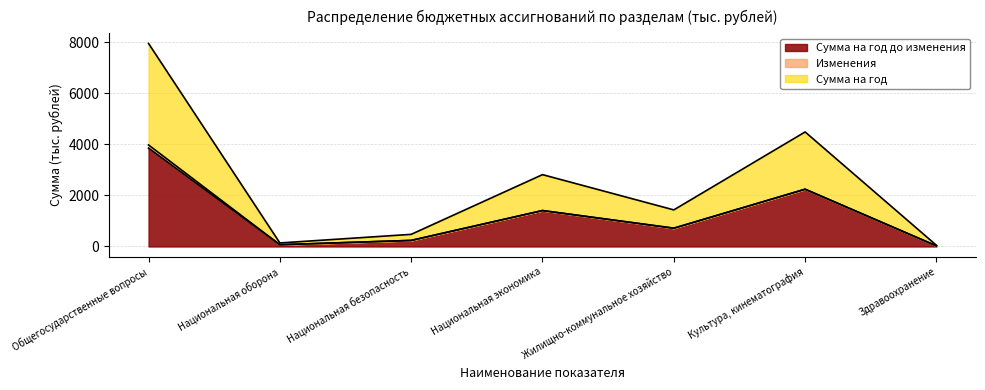

What is the greatest value displayed?

3978.6